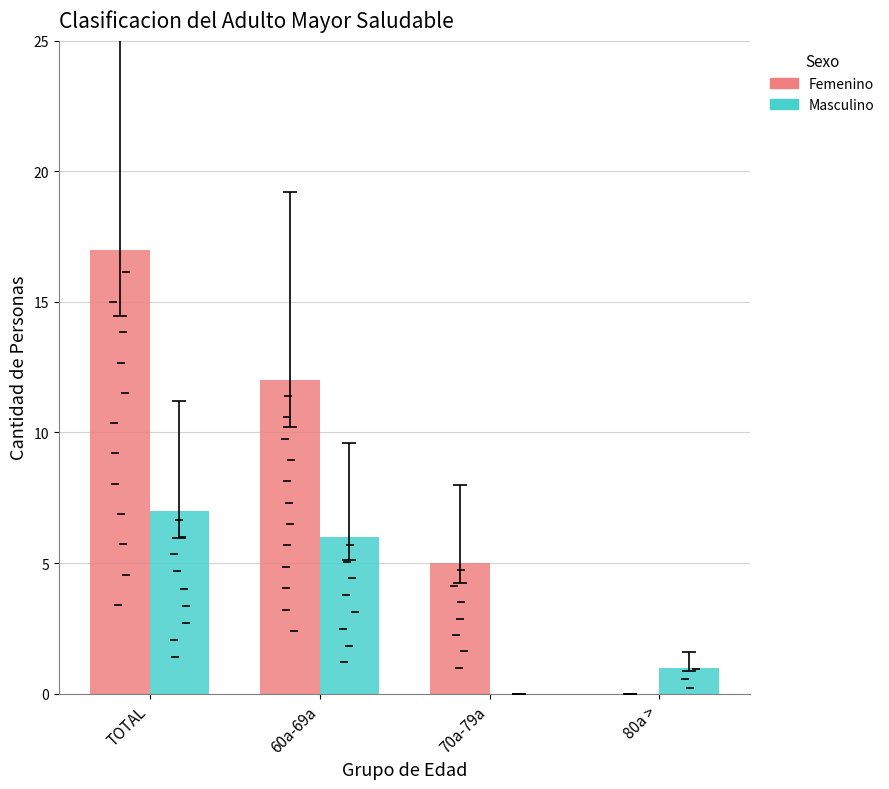

What is the label of the 2nd bar from the left?

60a-69a